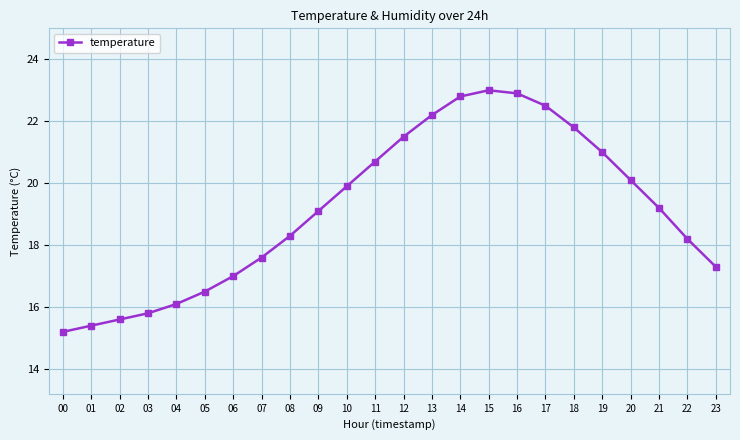

Reading left to right, what are all the values shown in this chart?

15.2	15.4	15.6	15.8	16.1	16.5	17.0	17.6	18.3	19.1	19.9	20.7	21.5	22.2	22.8	23.0	22.9	22.5	21.8	21.0	20.1	19.2	18.2	17.3